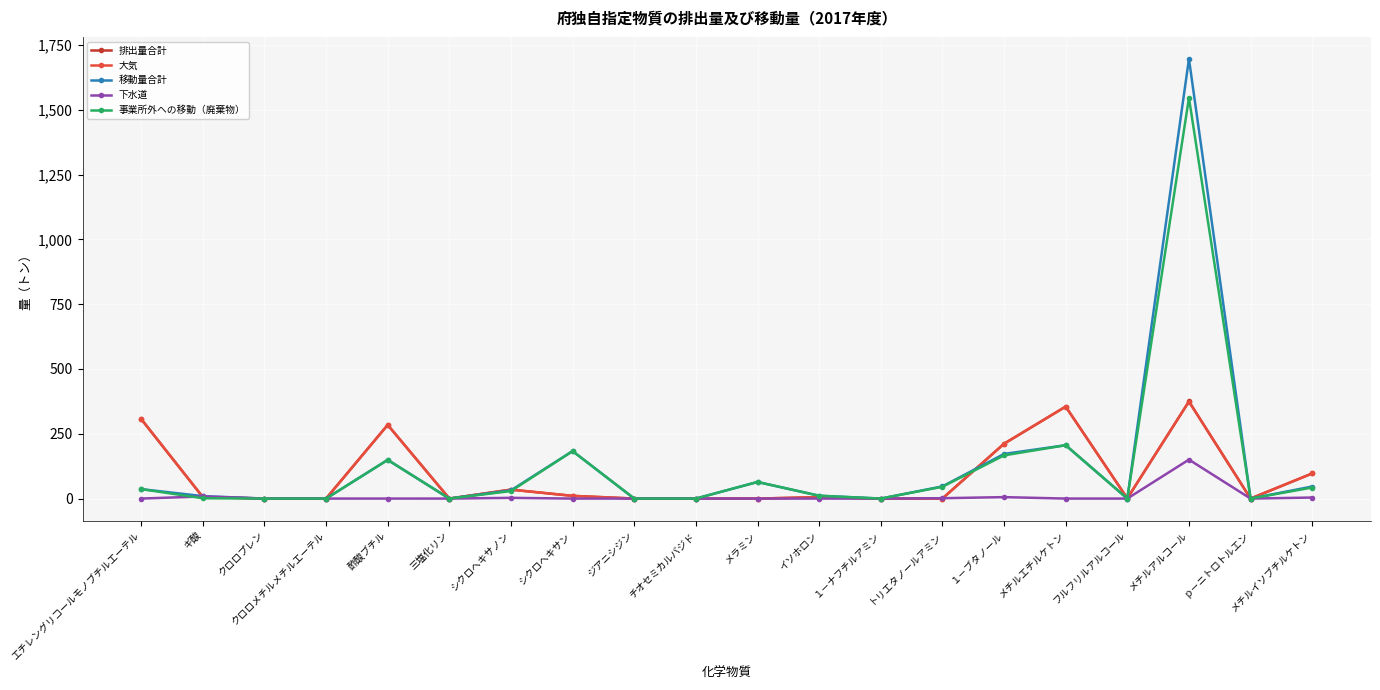

True or false: 排出量合計 and 移動量合計 cross at least once.

True